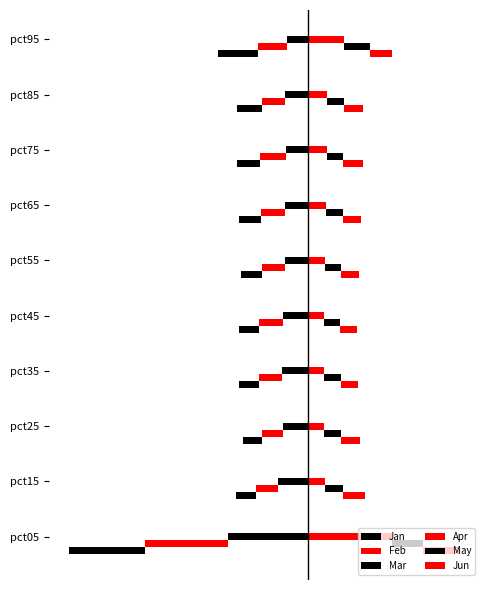

Rank the categories by Mar value from highest to lowest.

pct35, pct25, pct45, pct15, pct55, pct65, pct75, pct85, pct95, pct05